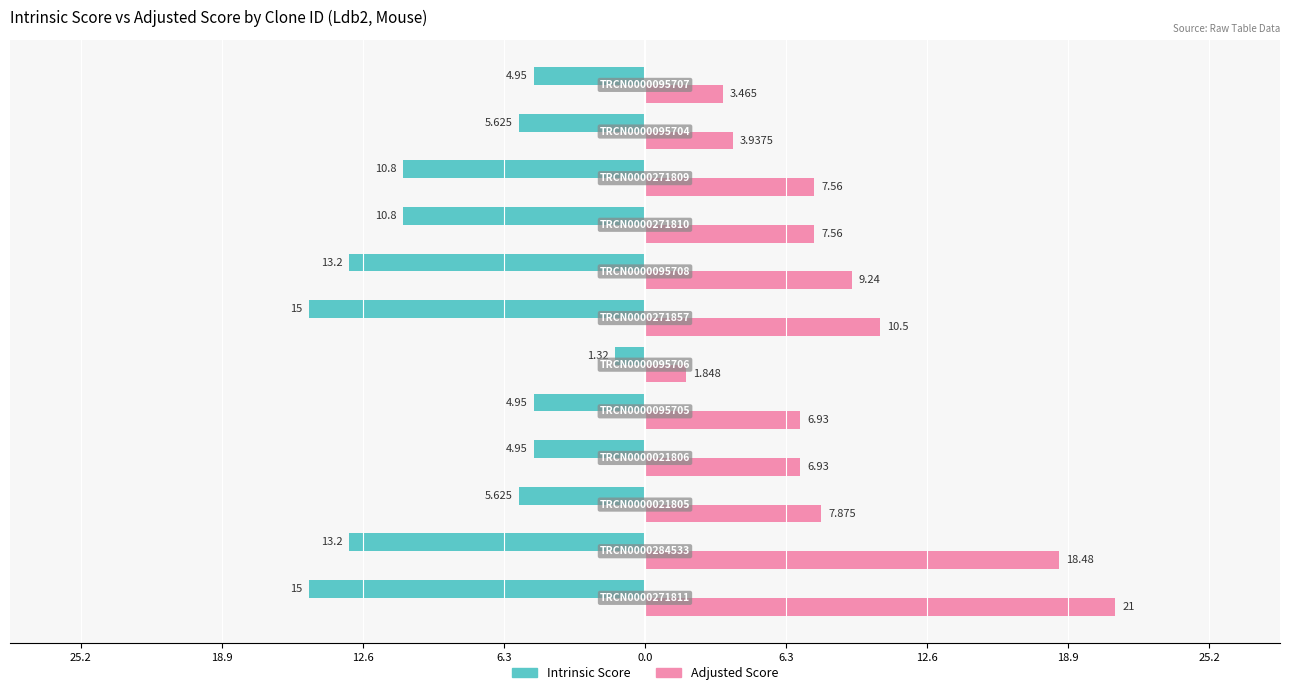

Which series has the largest range (max minus min)?

Adjusted Score